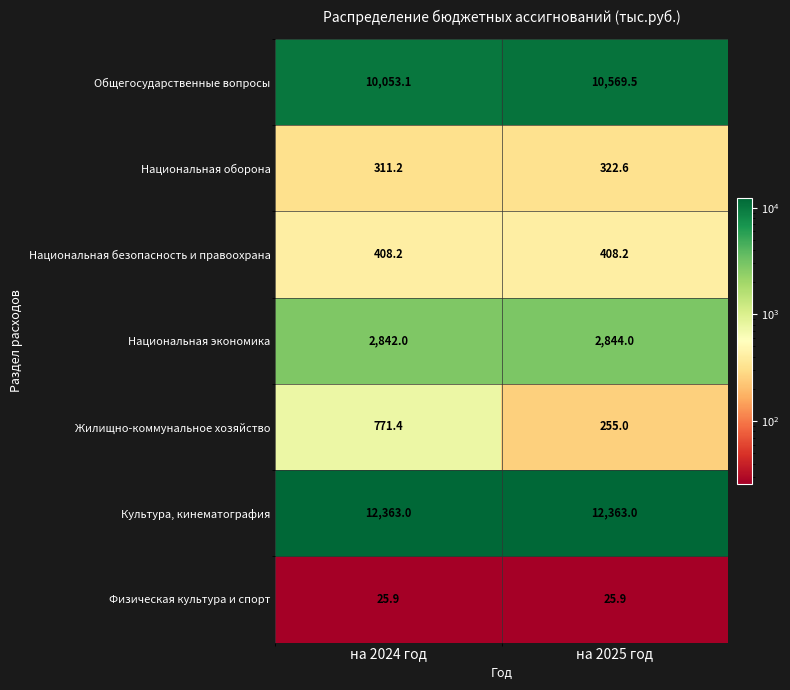

Reading right to left, extract all data points from this chart.

Общегосударственные вопросы: 10569.5	10053.1
Национальная оборона: 322.6	311.2
Национальная безопасность и правоохрана: 408.2	408.2
Национальная экономика: 2844.0	2842.0
Жилищно-коммунальное хозяйство: 255.0	771.4
Культура, кинематография: 12363.0	12363.0
Физическая культура и спорт: 25.9	25.9